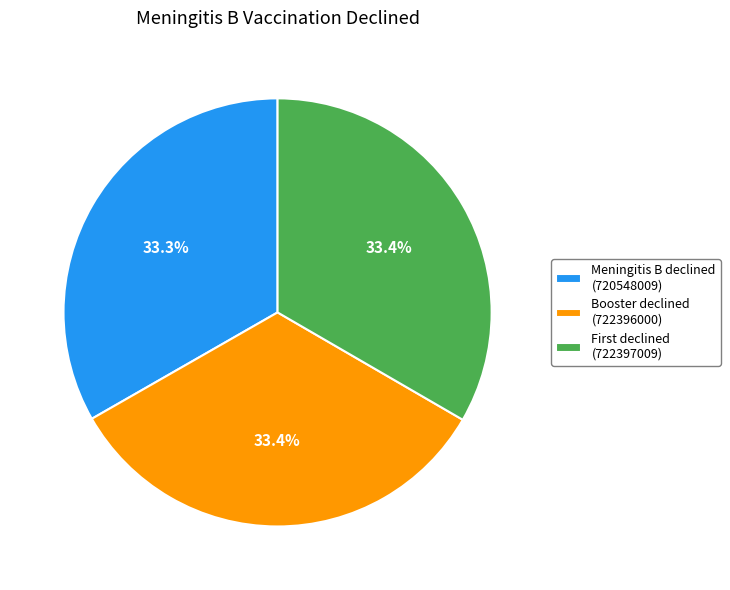

To the nearest percent, what is the average slice percentage?

33%